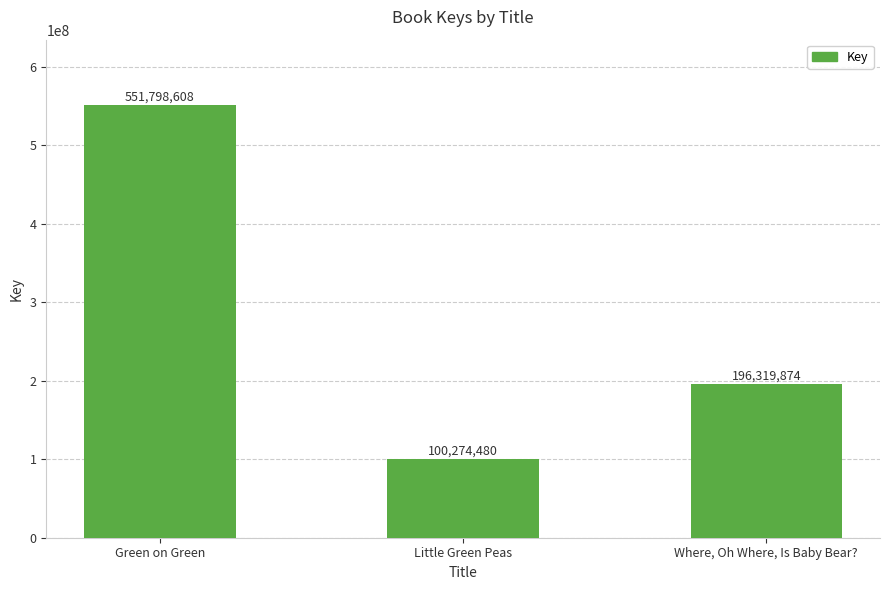

Reading right to left, what are all the values shown in this chart?

Where, Oh Where, Is Baby Bear?=196319874	Little Green Peas=100274480	Green on Green=551798608